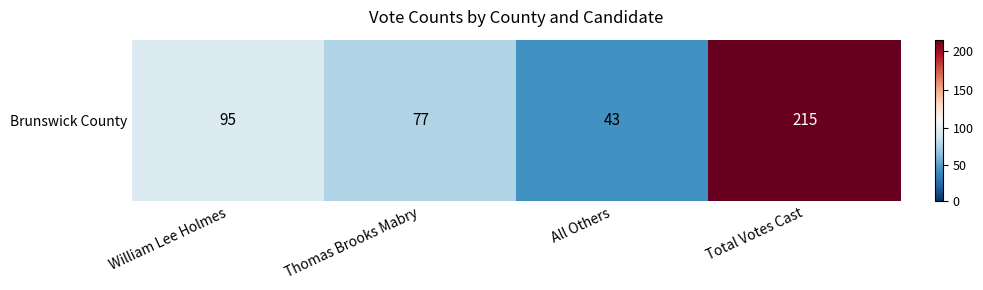

What is the sum of all values?

430